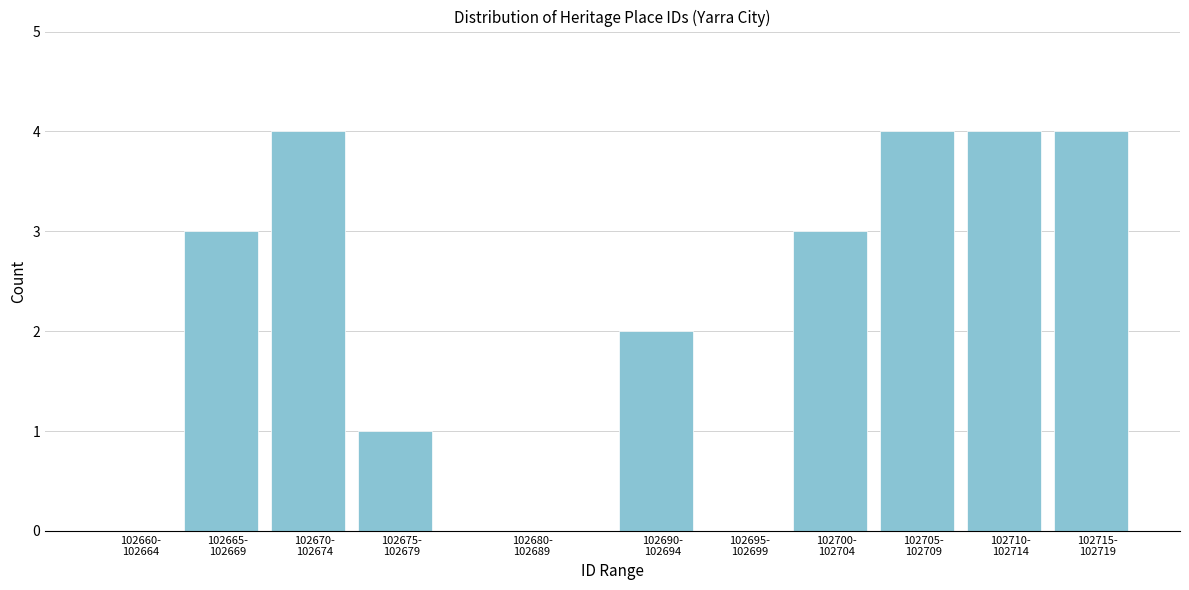

What is the sum of all values?

25